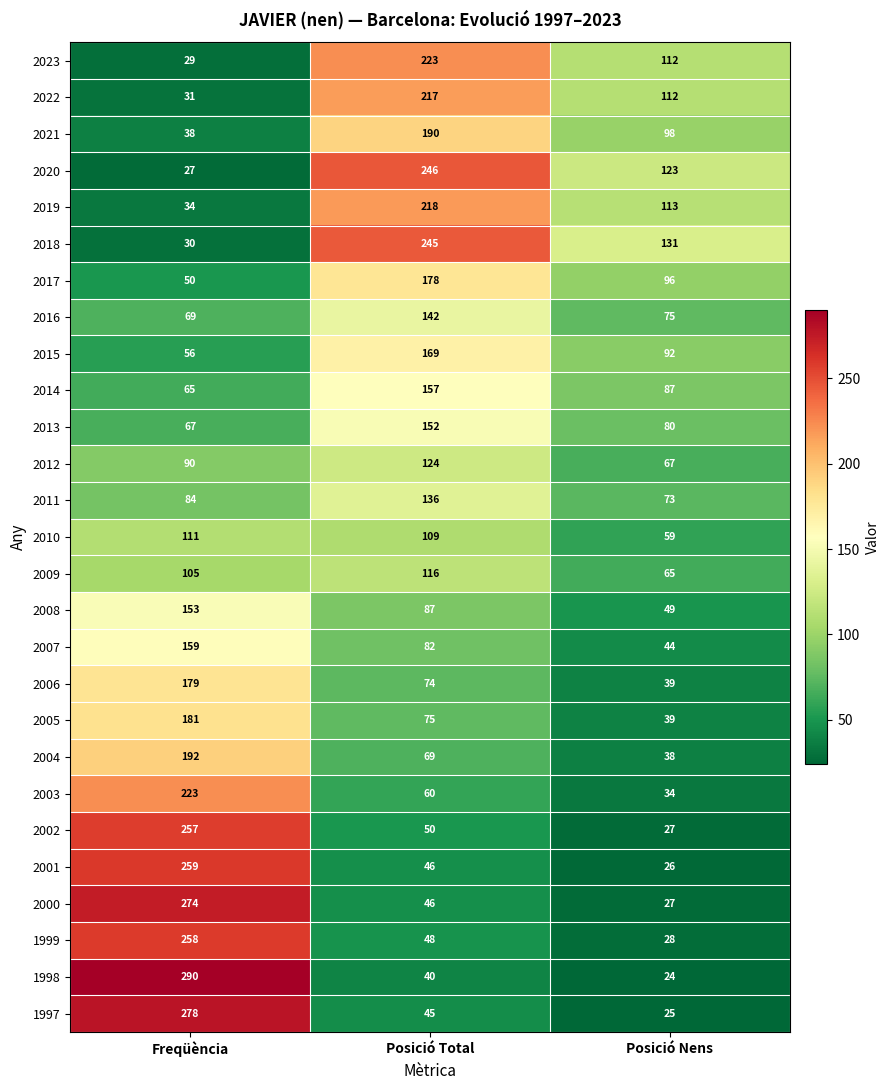

Where does the 2021 series first go above 98?

Posició Total